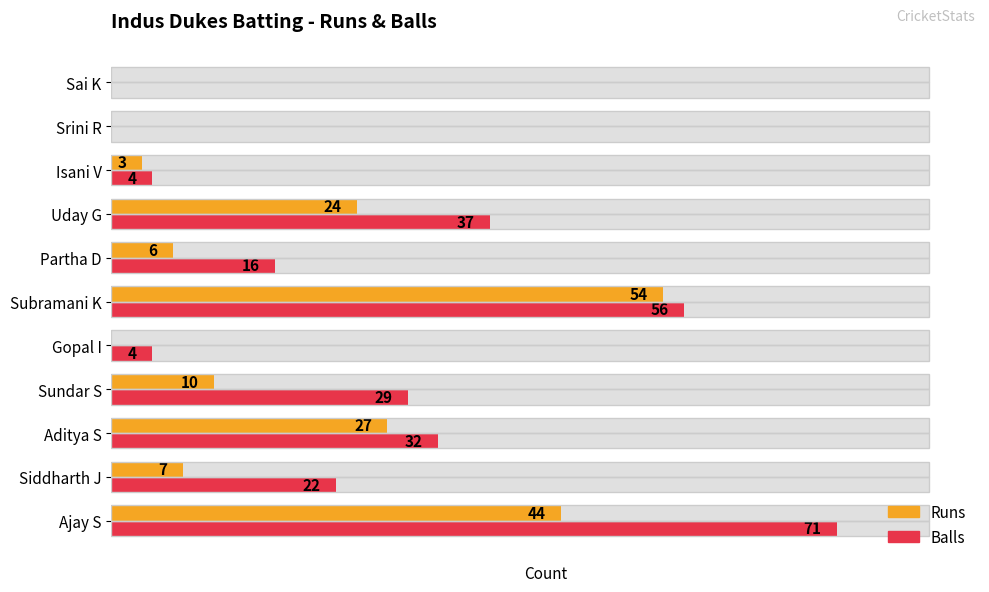

Reading left to right, transcribe all the data shown in this chart.

Runs: 0=44	1=7	2=27	3=10	4=0	5=54	6=6	7=24	8=3	9=0	10=0
Balls: 0=71	1=22	2=32	3=29	4=4	5=56	6=16	7=37	8=4	9=0	10=0